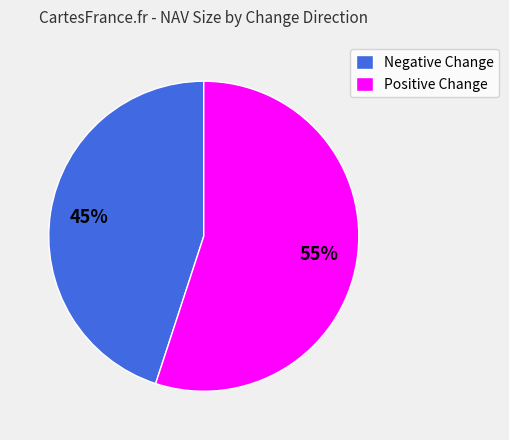

What is the majority slice?

Positive Change